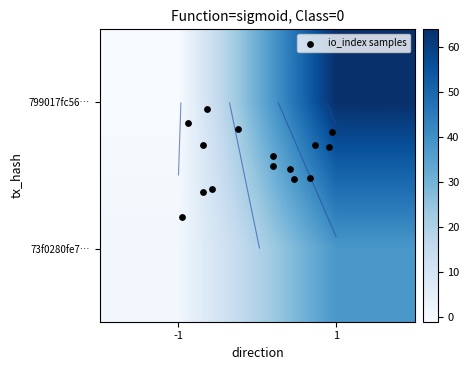

How many values in 799017fc56bd5b633a6594094bfb81f2686e940 are below zero?

1